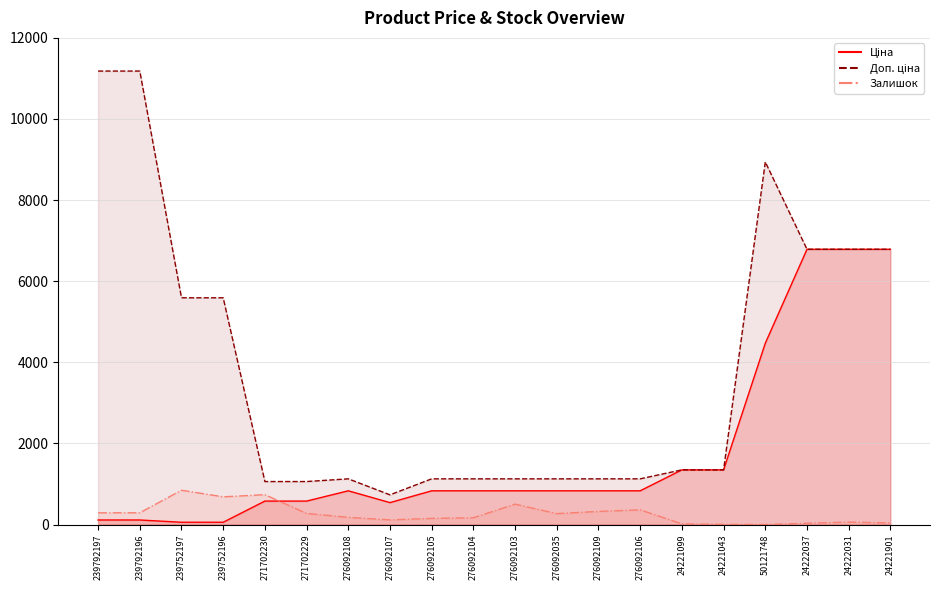

Does the chart display data point markers on the line(s)?

No